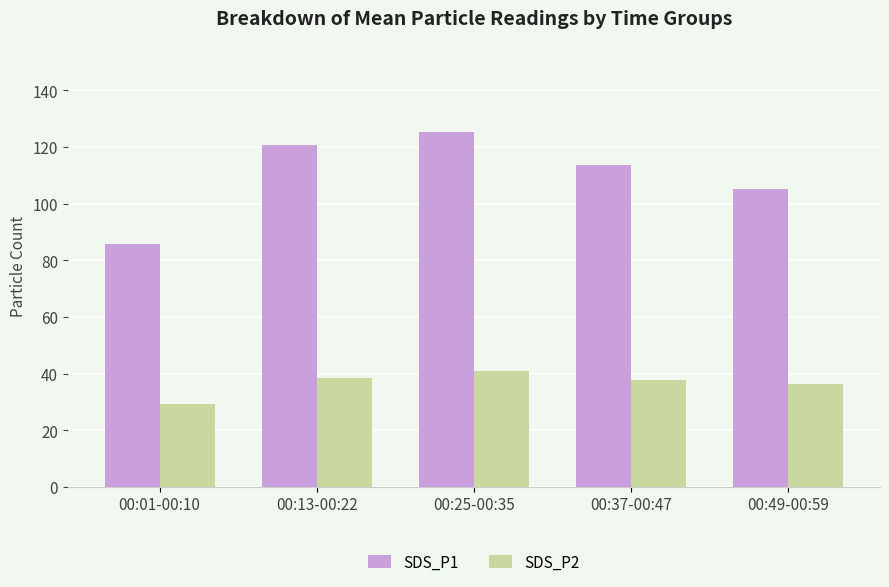

The SDS_P1 series shows 85.7 at 00:01-00:10. True or false?

True